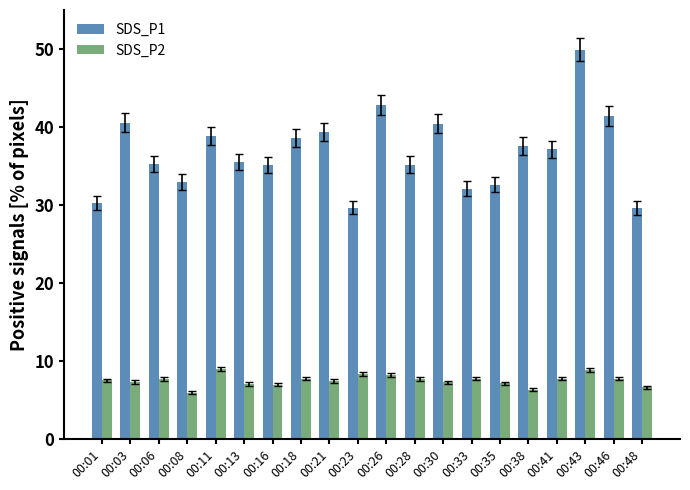

Rank the series by their maximum value, from lowest to highest.

SDS_P2, SDS_P1